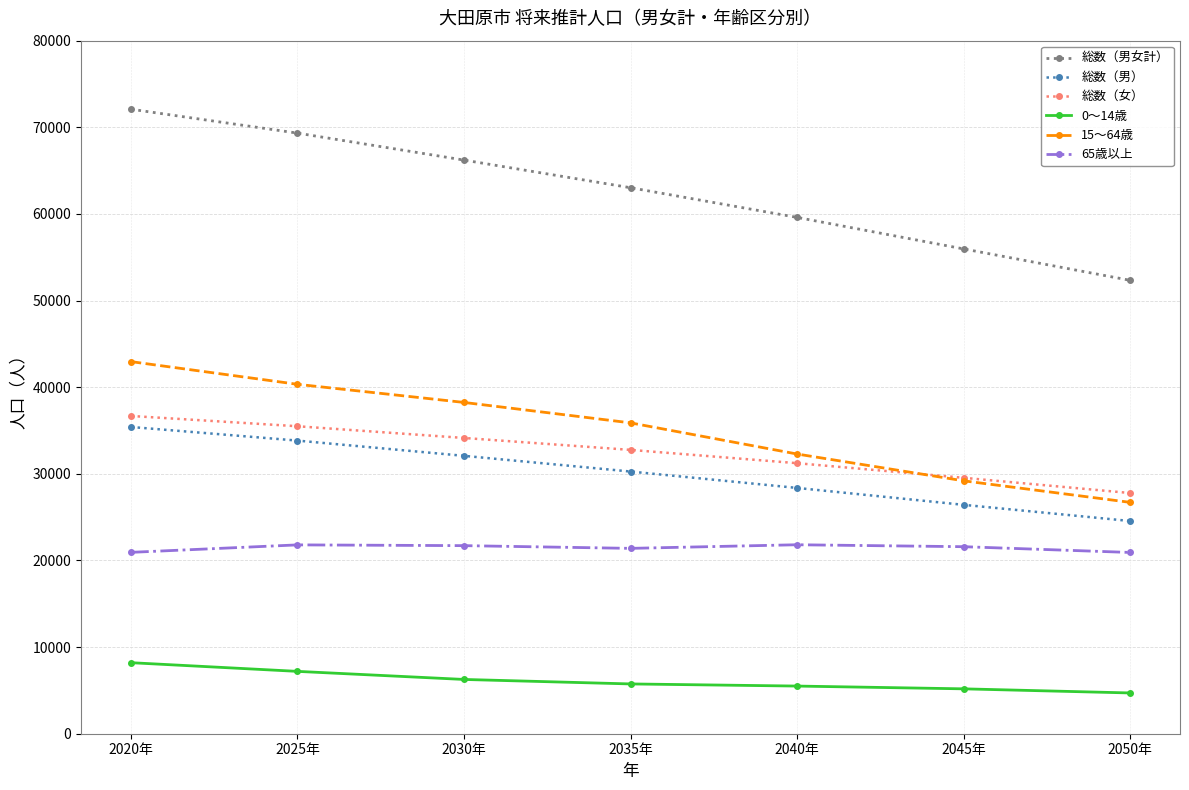

What are all the series names shown in the legend?

総数（男女計）, 総数（男）, 総数（女）, 0～14歳, 15～64歳, 65歳以上